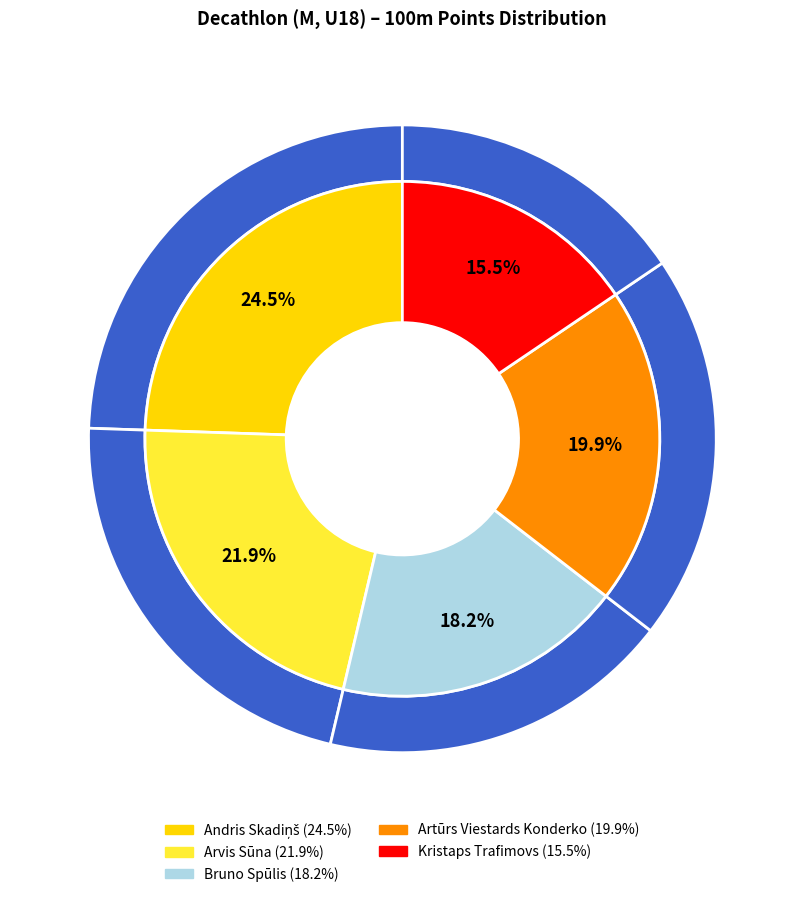

How many slices are in this pie chart?

5